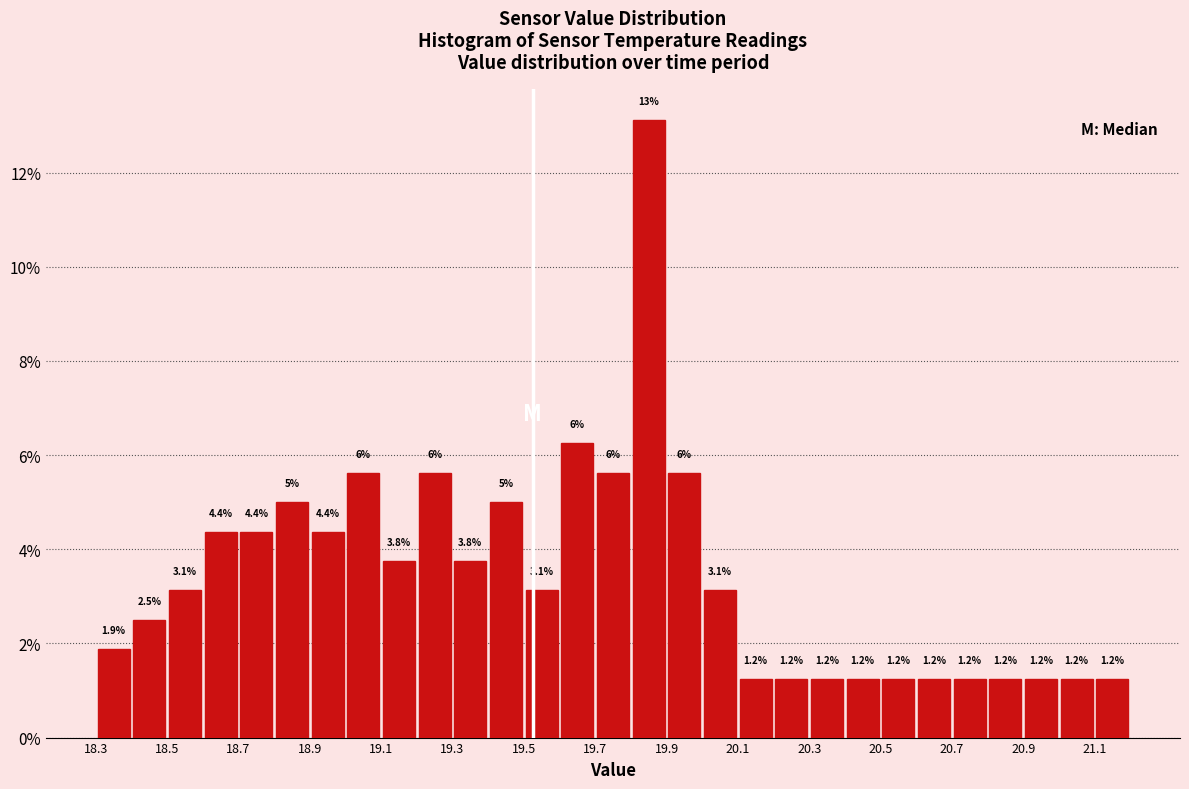

Over which range of the x-axis is the bar tallest?

19.8 to 19.9